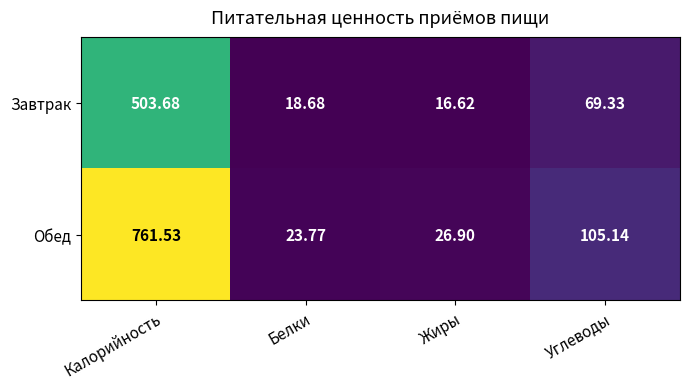

Between Белки and Углеводы, which series saw the biggest shift?

Обед